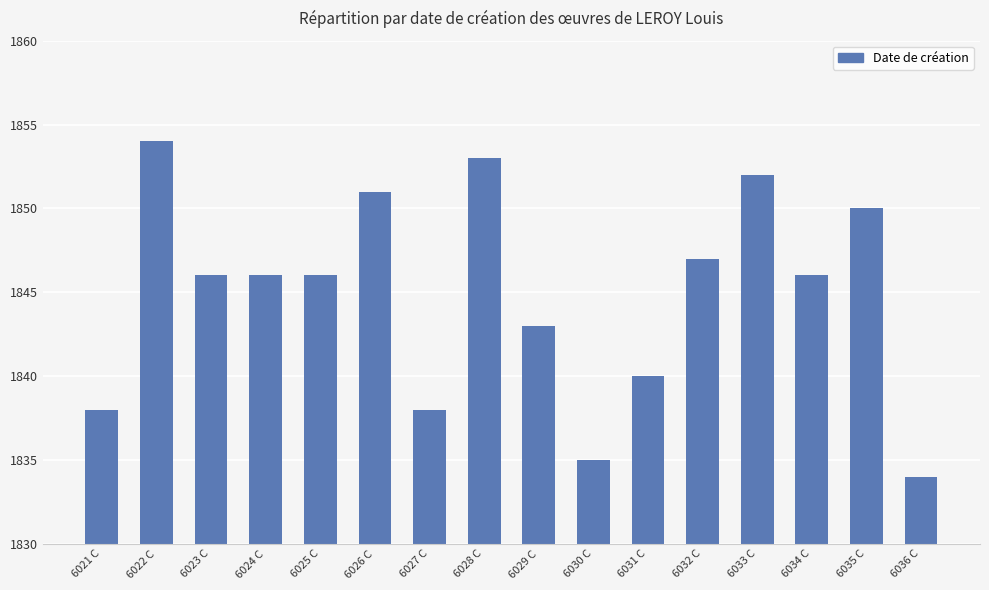

The value at 6032 C is 1847. True or false?

True